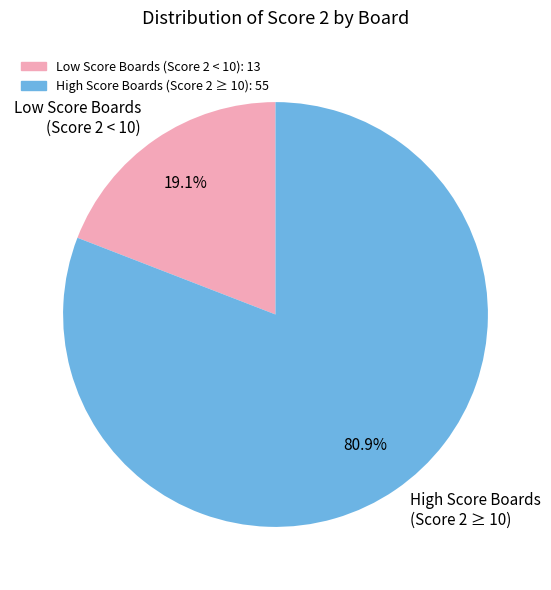

How many segments does this pie chart have?

2